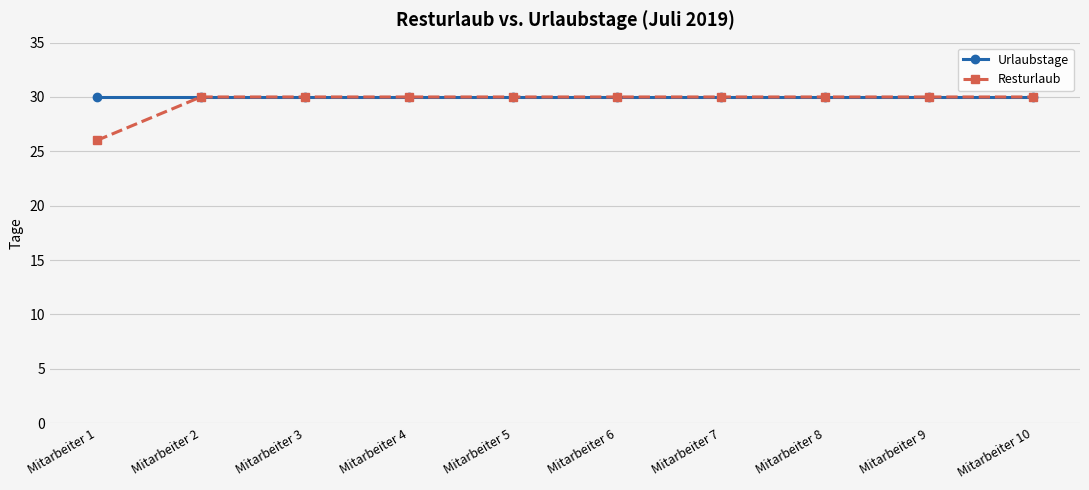

Which category has the lowest value in the Resturlaub series?

Mitarbeiter 1